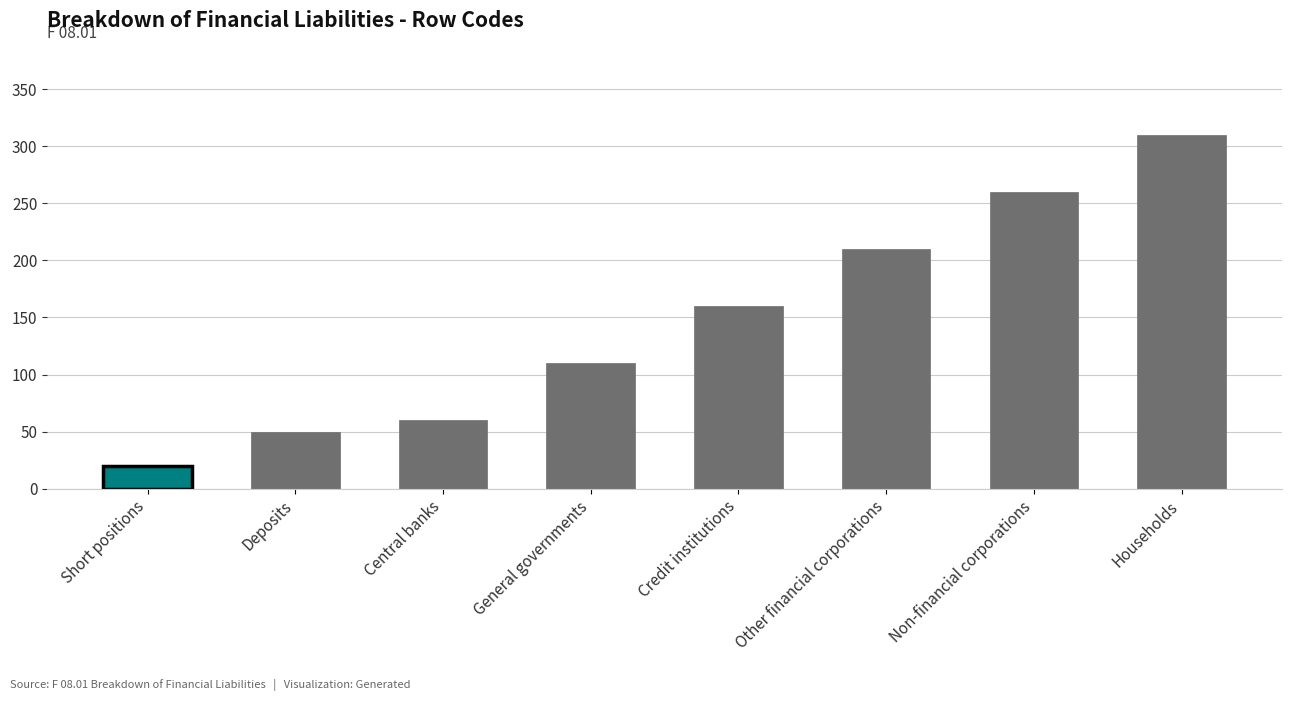

The value at Households is 106. True or false?

False